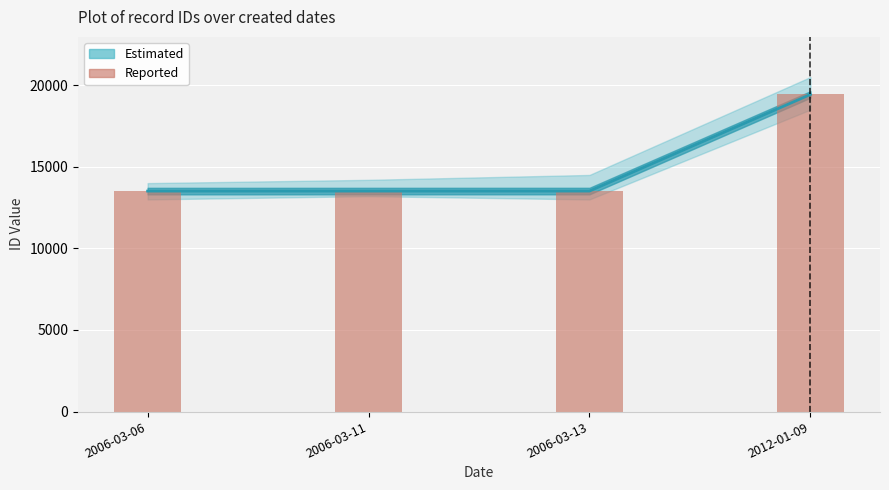

What is the sum of the values at 2006-03-06 and 2006-03-11?

27023